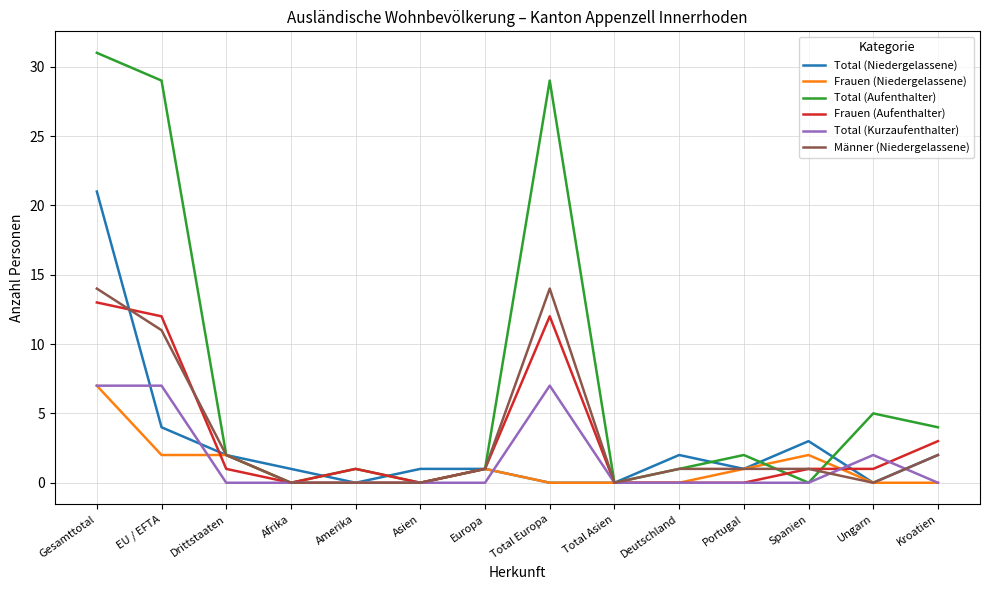

What are all the series names shown in the legend?

Total (Niedergelassene), Frauen (Niedergelassene), Total (Aufenthalter), Frauen (Aufenthalter), Total (Kurzaufenthalter), Männer (Niedergelassene)